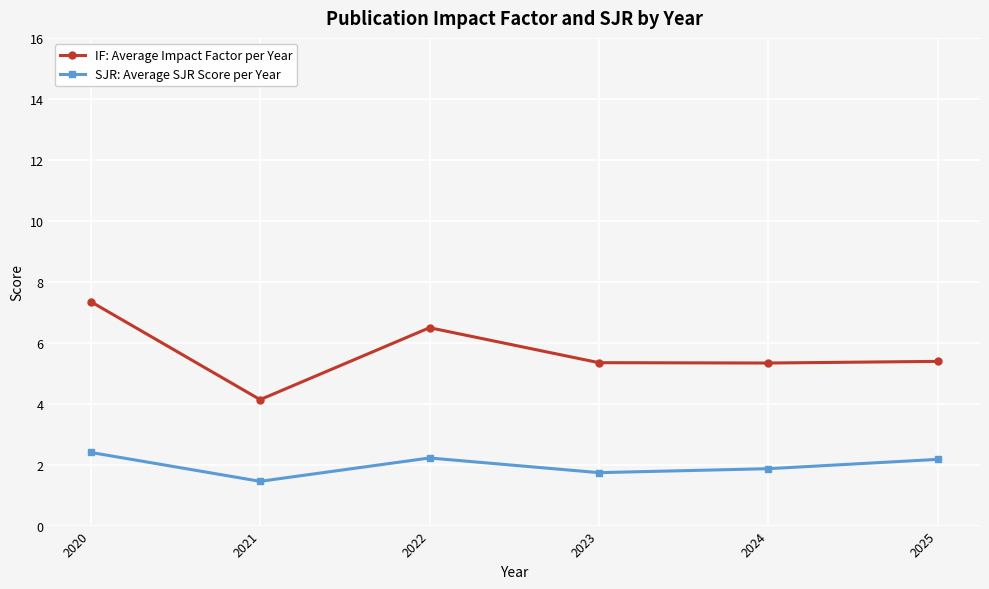

What is the smallest value displayed?

1.5